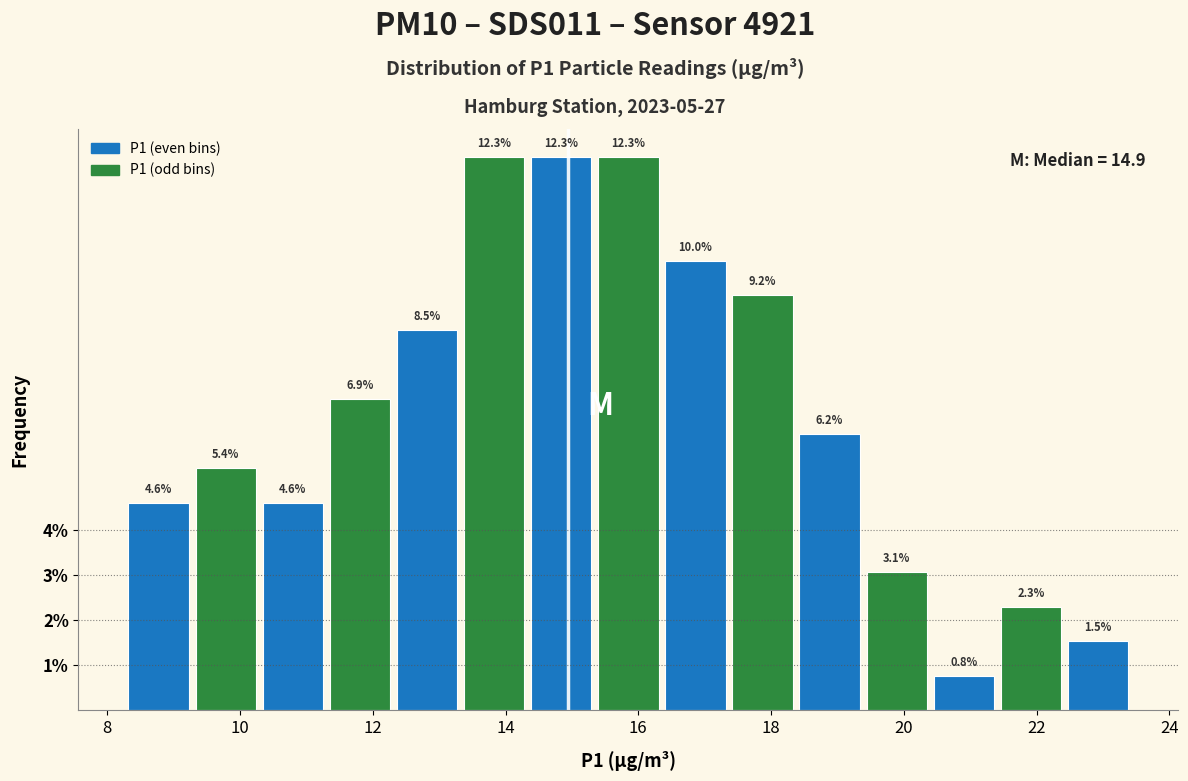

What is the height of the bar covering 20.4 to 21.4 on the x-axis? The bar edges are not printed on the chart, so give them approximately, as read against the axis.

0.8